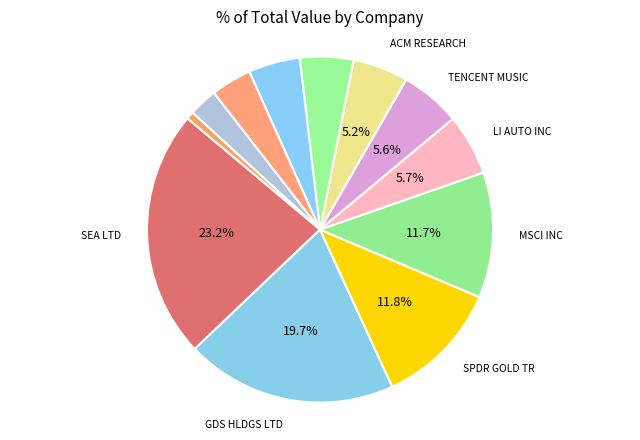

How many segments does this pie chart have?

12